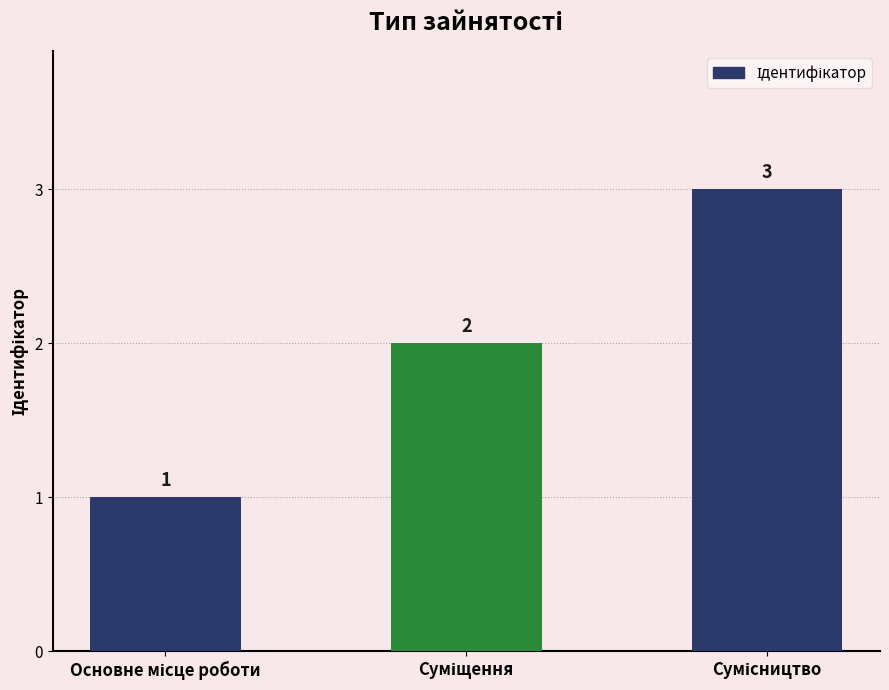

Count the values in the range 1 to 3.

3